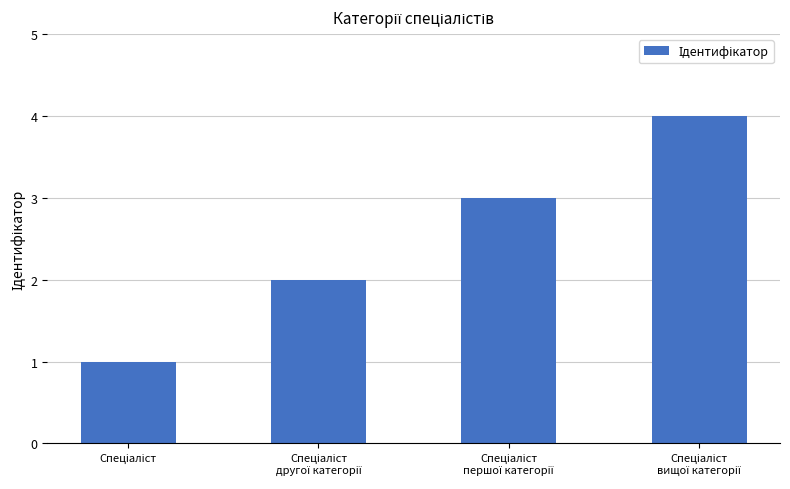

How many distinct data groups are displayed?

1